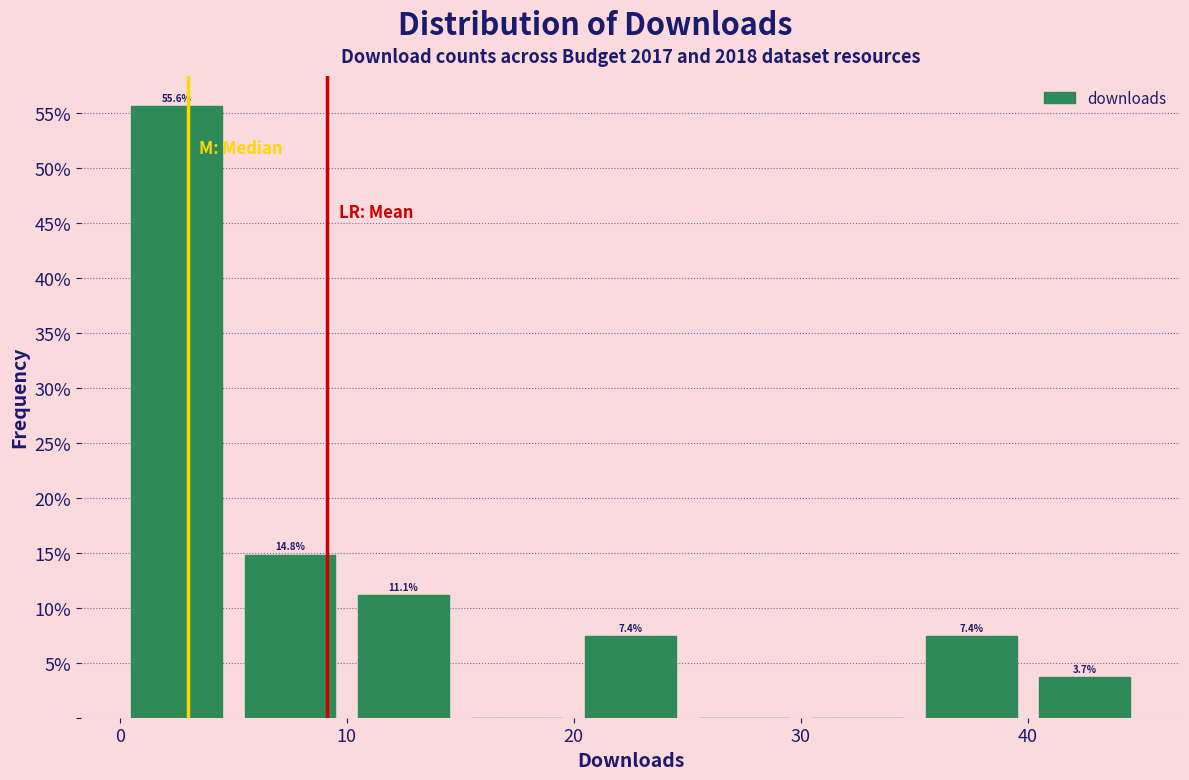

Which range on the x-axis has the tallest bar?

0 to 5